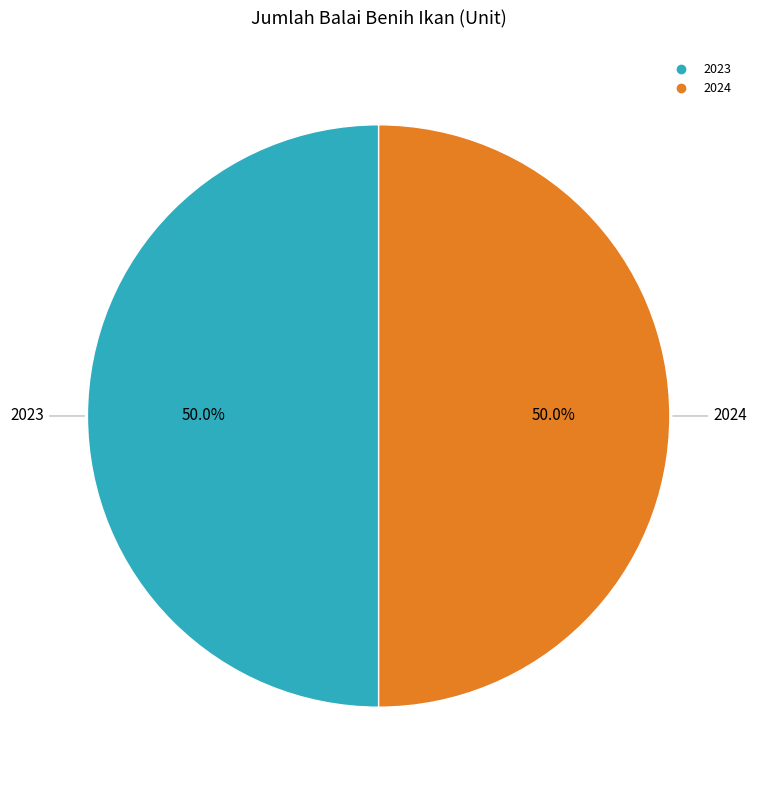

Count the number of slices in the pie.

2